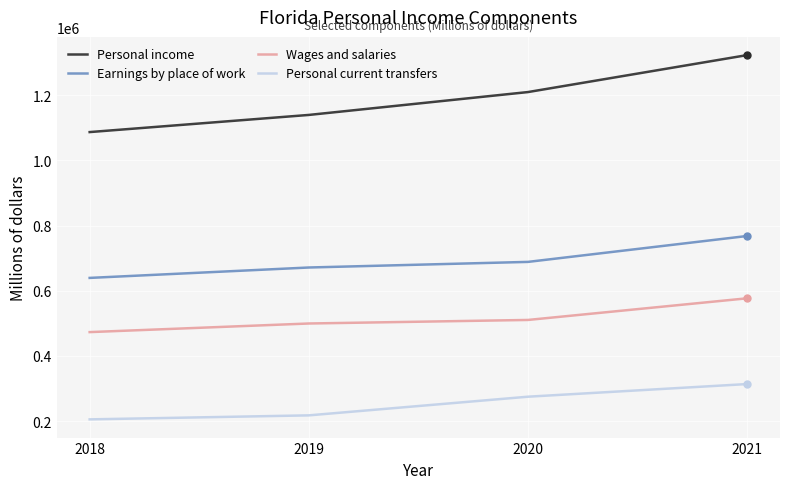

Which series has the largest total across all categories?

Personal income